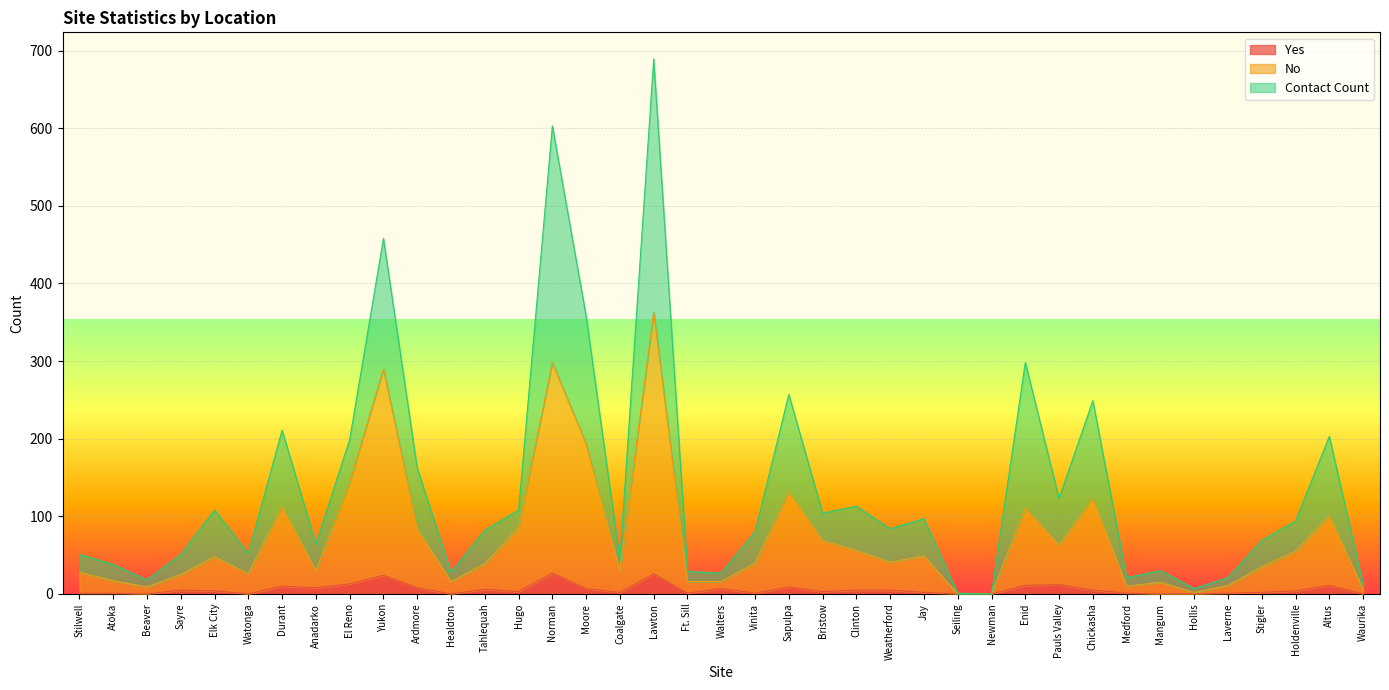

The Yes series shows 0 at Seiling. True or false?

True